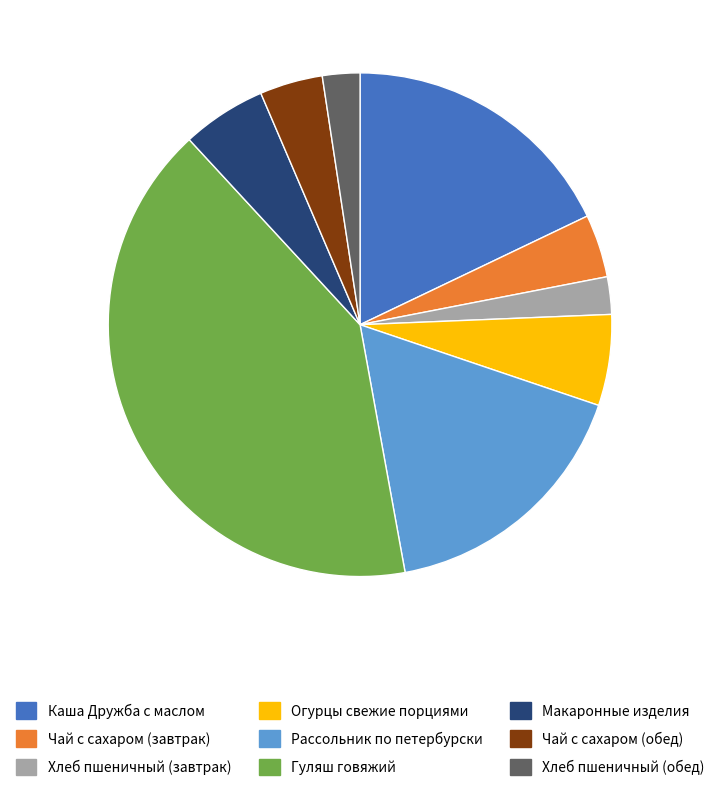

Approximately how many times larger is the value at Гуляш говяжий compared to Рассольник по петербурски?

2.4